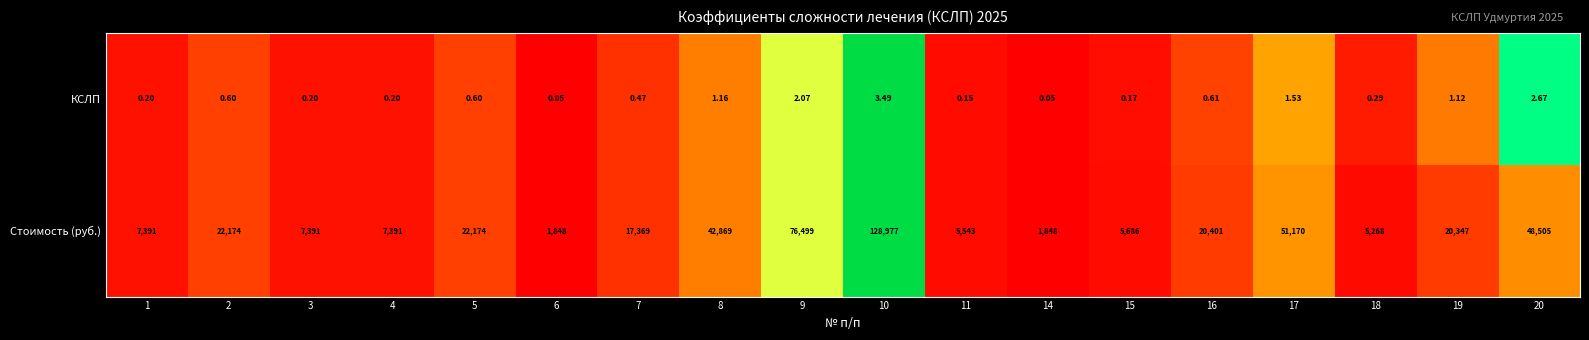

Which series has the largest total across all categories?

Стоимость (руб.)